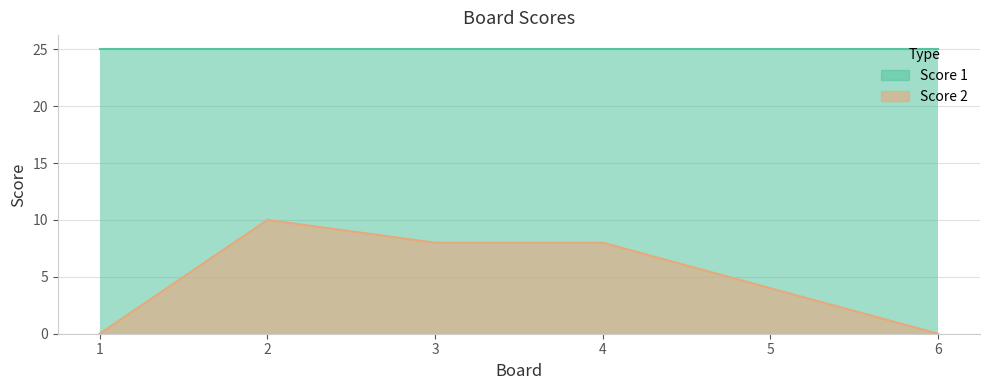

Reading left to right, what are all the values shown in this chart?

Score 1: 25	25	25	25	25	25
Score 2: 0	10	8	8	4	0